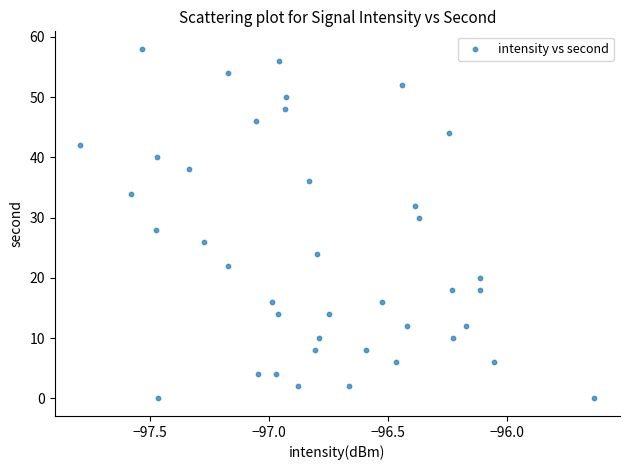

What is the range of Y values (max minus min)?

58